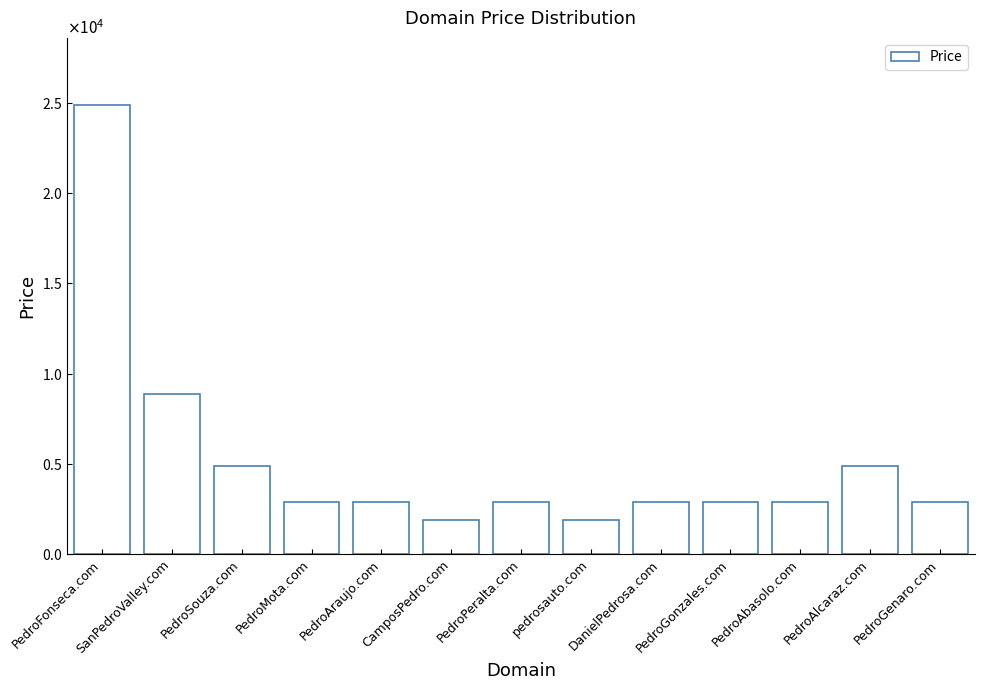

What is the label of the 1st bar from the right?

PedroGenaro.com